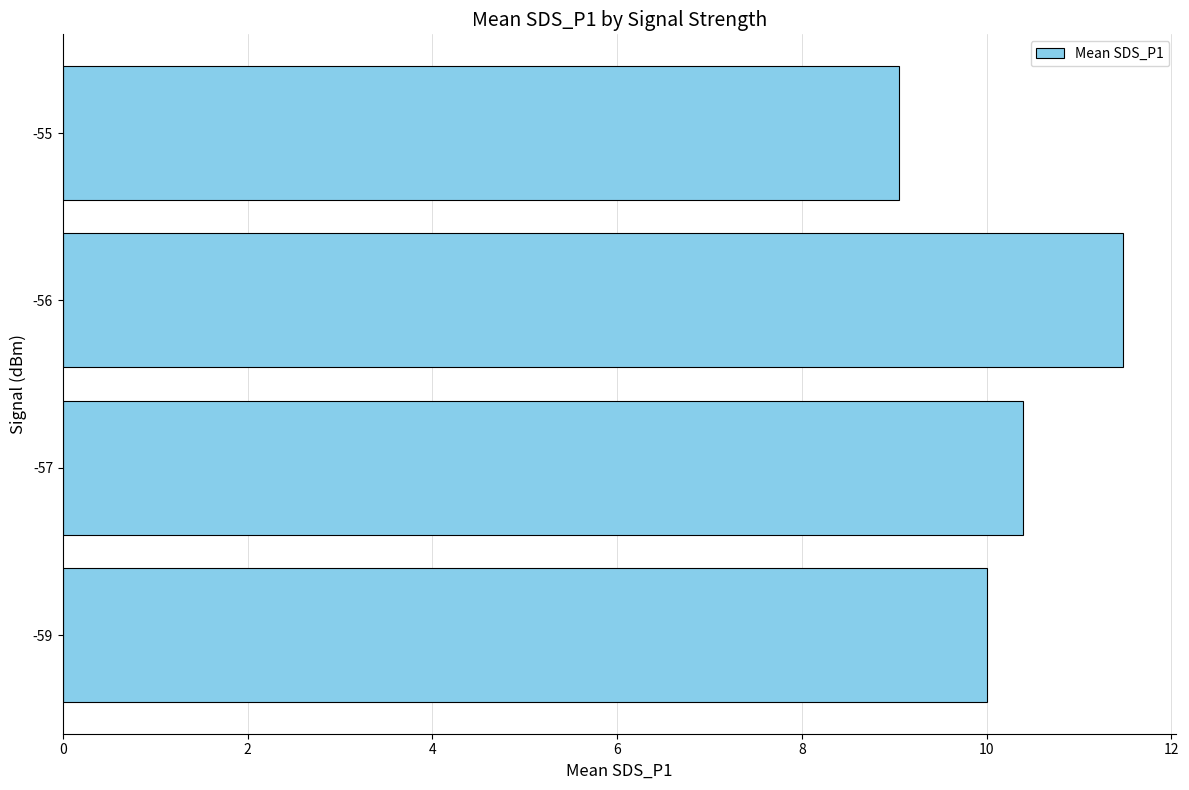

The value at -56 is 17.9. True or false?

False